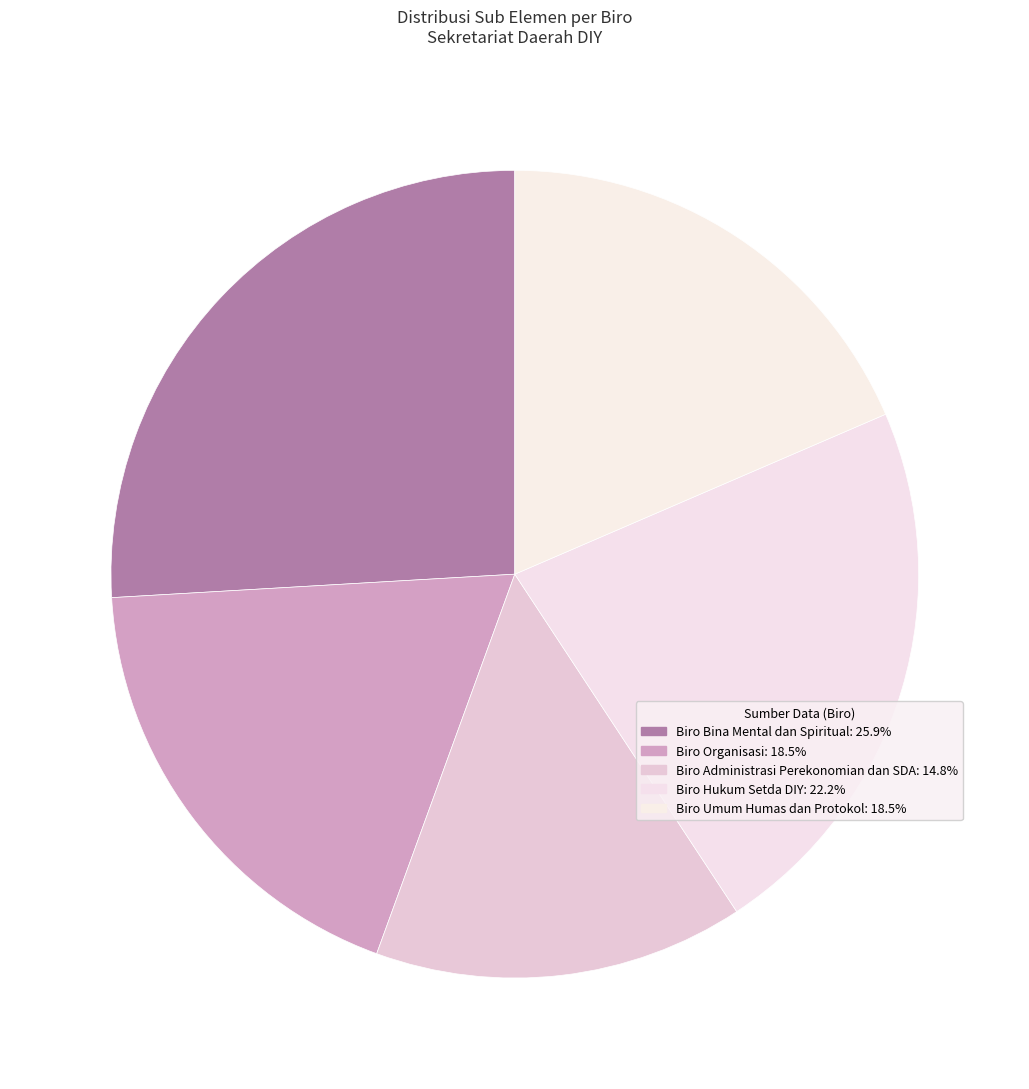

Is there a majority slice in this chart?

No